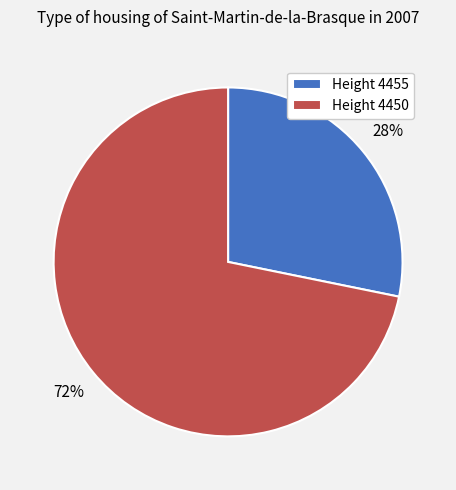

To the nearest percent, what percentage of the pie is Height 4450?

72%